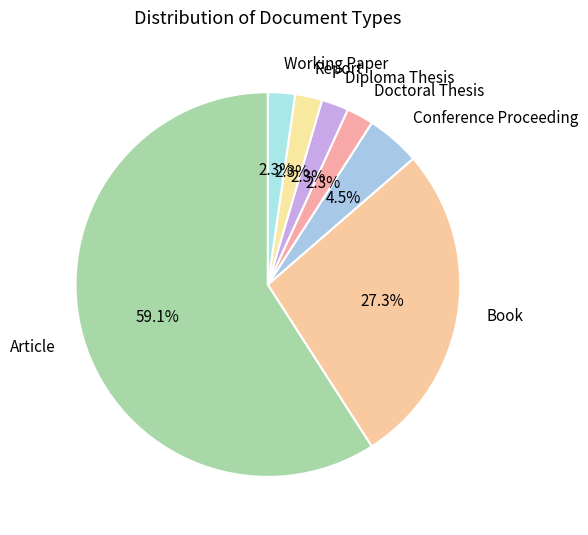

Does Conference Proceeding represent more than half of the total?

No